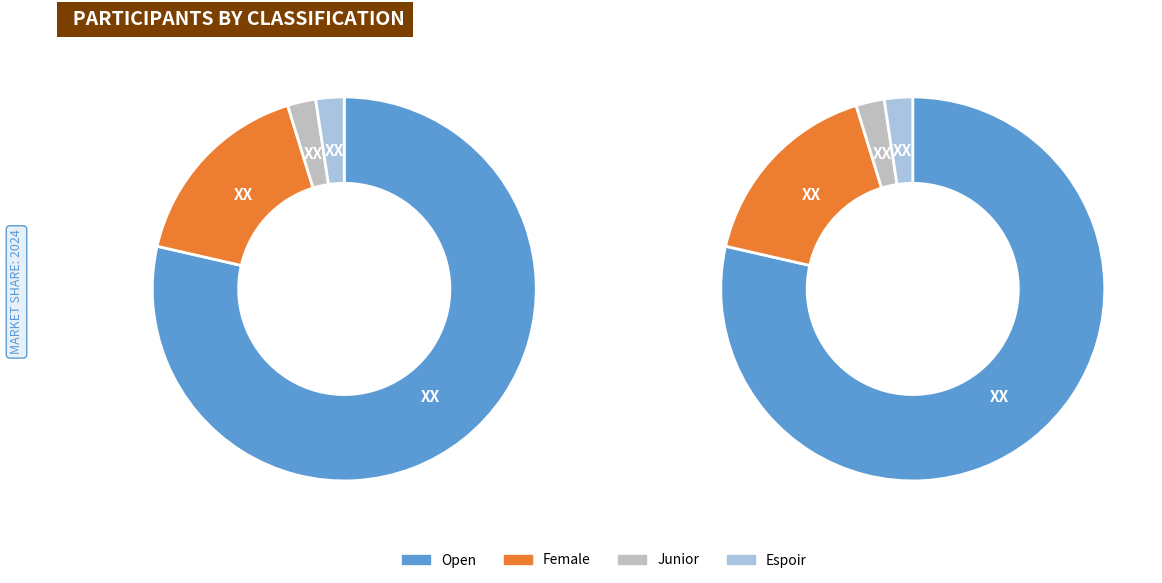

Count the number of slices in the pie.

4